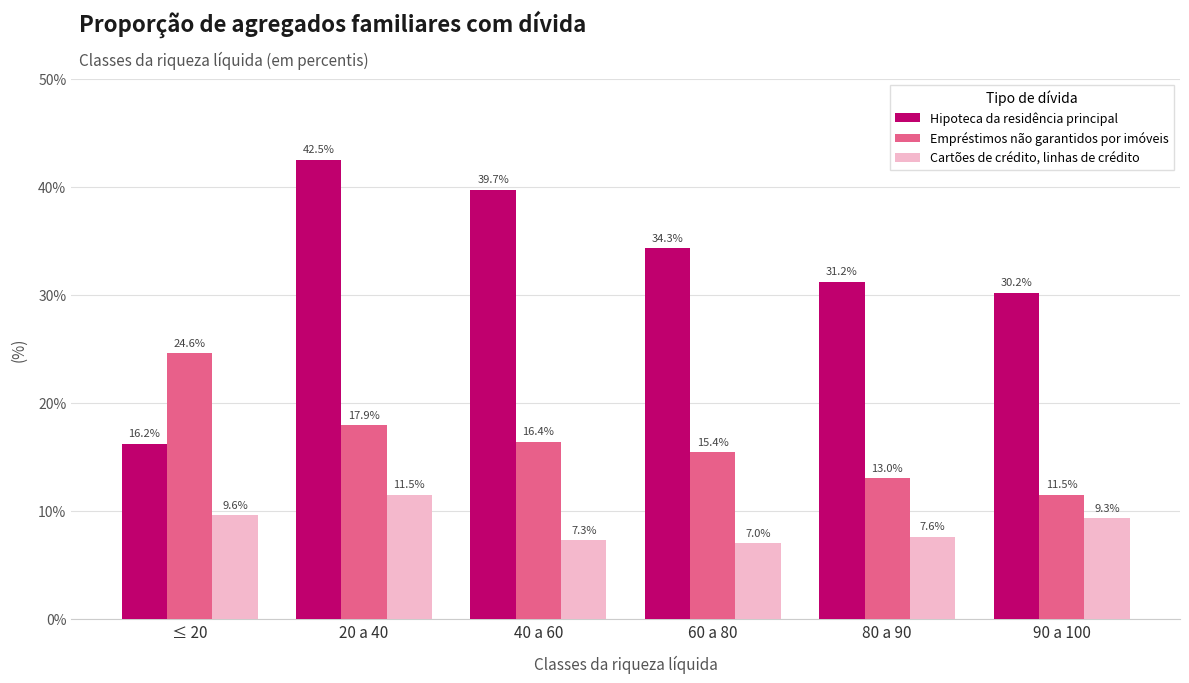

Rank the series at 60 a 80 from lowest to highest value.

Cartões de crédito, linhas de crédito, Empréstimos não garantidos por imóveis, Hipoteca da residência principal